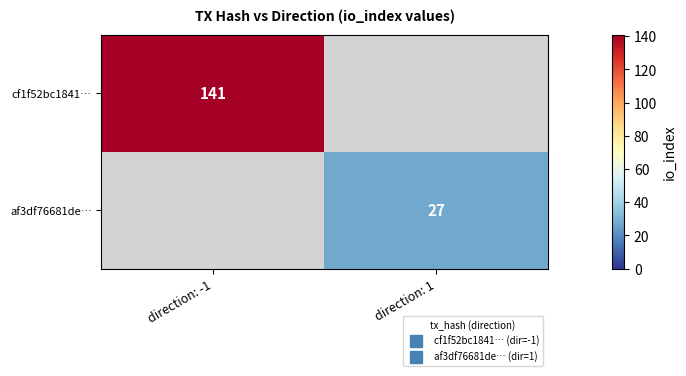

Which category has the lowest value across all series?

direction: 1